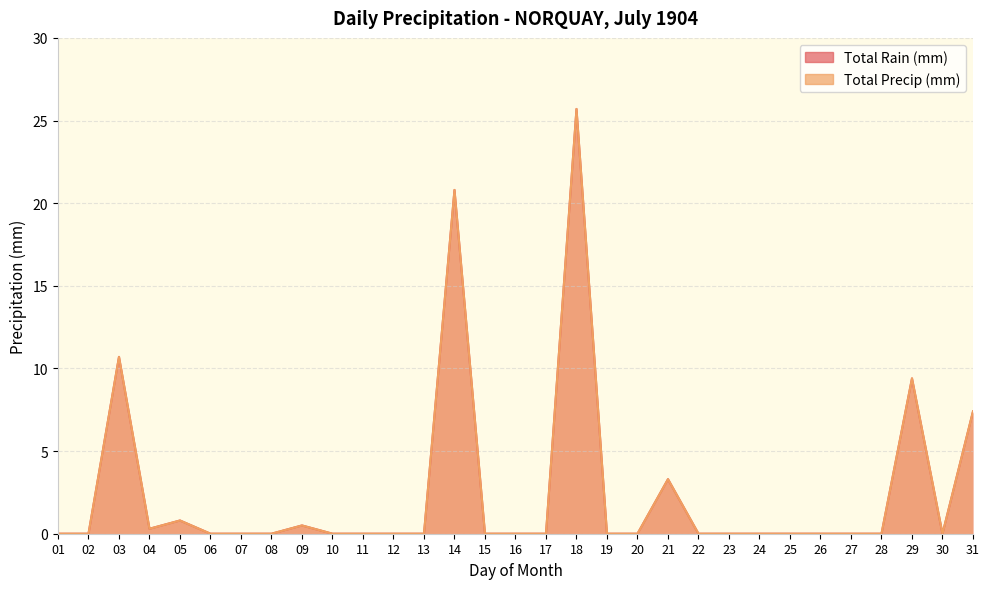

How many interior local peaks does the Total Precip (mm) series have?

7